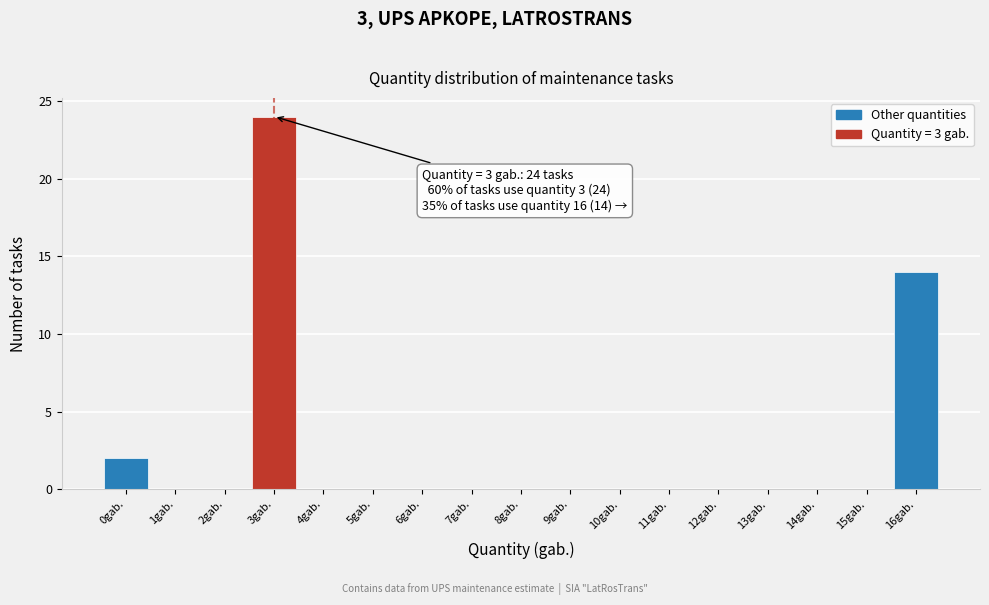

Which range on the x-axis has the tallest bar?

2.5 to 3.5